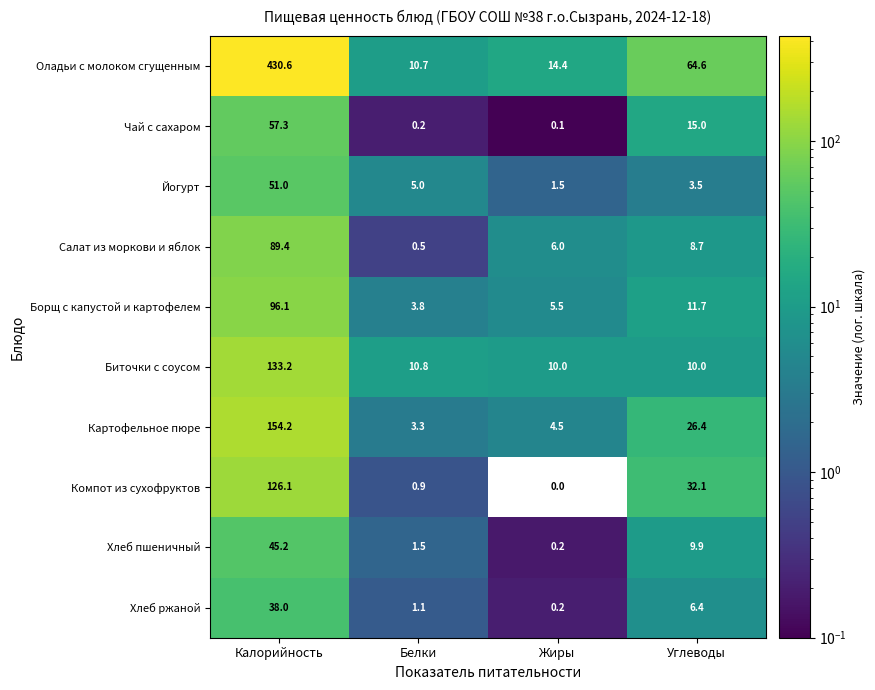

Rank the categories by Картофельное пюре value from lowest to highest.

Белки, Жиры, Углеводы, Калорийность